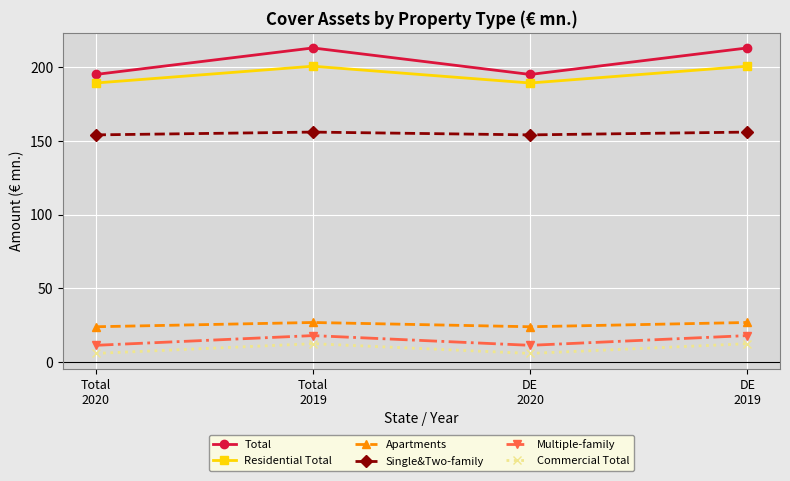

In Apartments, how many points are lower than both neighbors (excluding endpoints)?

1